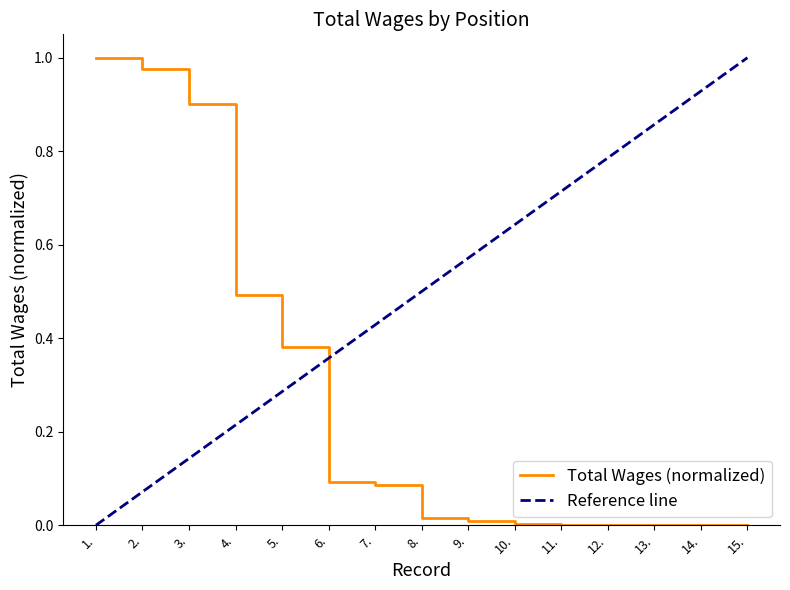

Rank the categories by value from lowest to highest.

11., 12., 13., 14., 15., 10., 9., 8., 7., 6., 5., 4., 3., 2., 1.